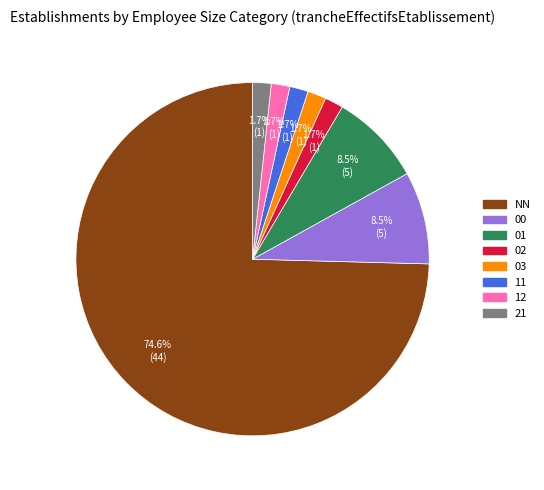

Count the number of slices in the pie.

8